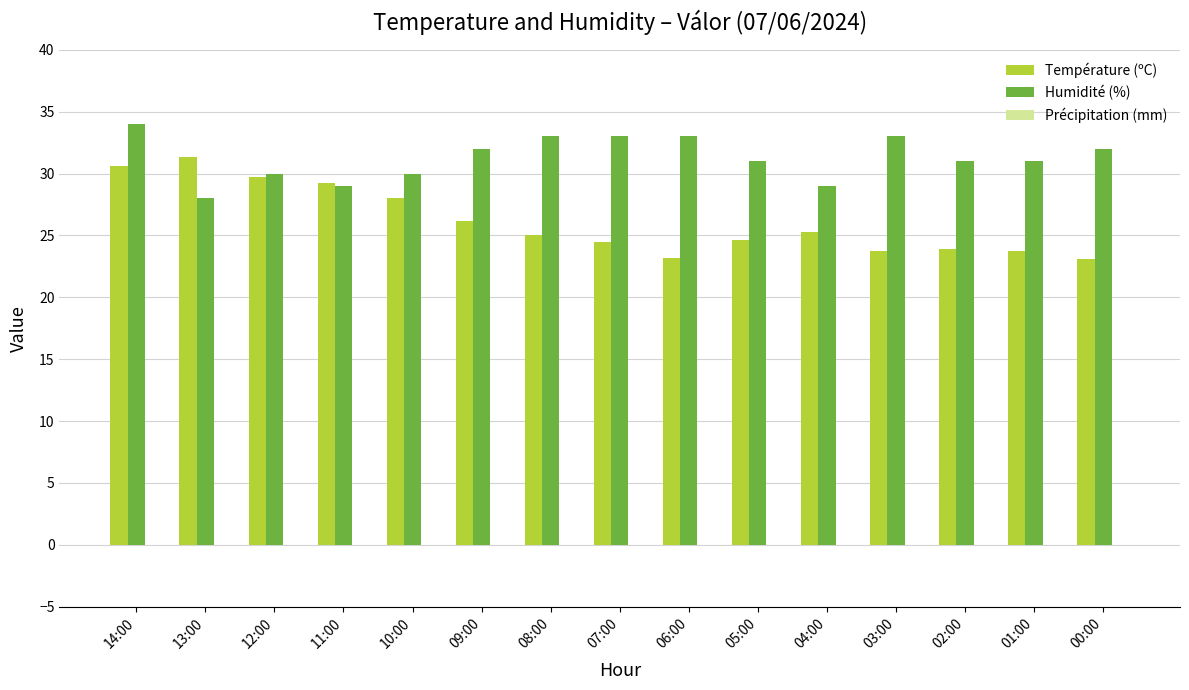

What is the sum of the Température (ºC) values at 12:00 and 06:00?

52.9